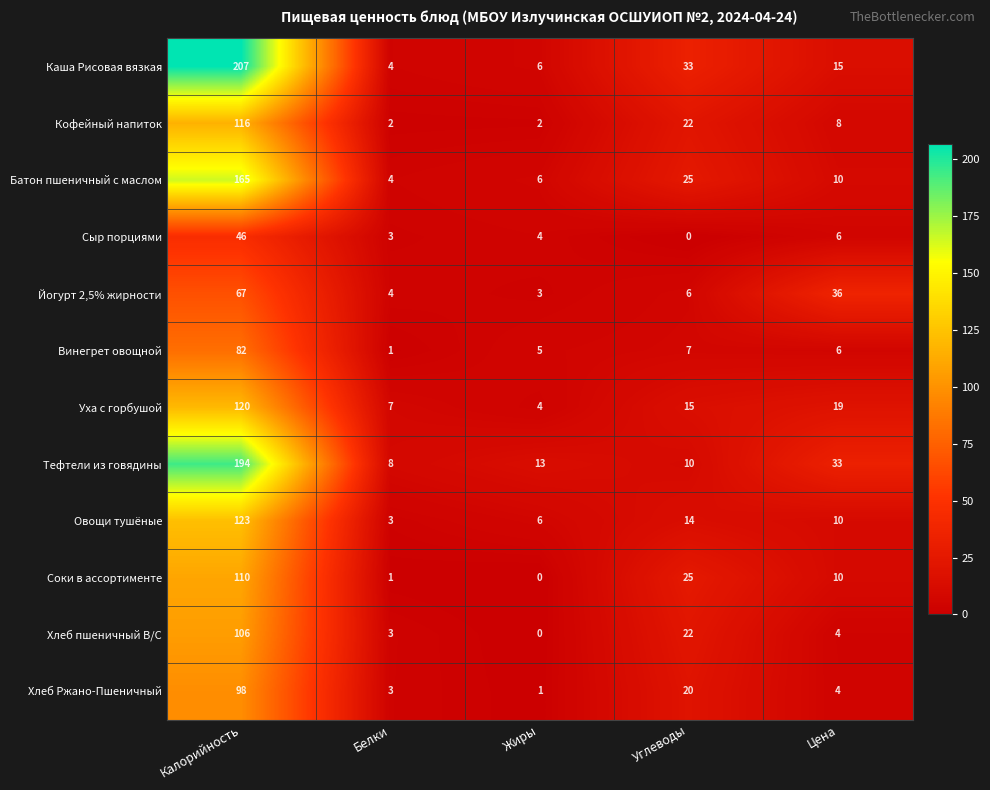

What is the difference between the second highest and second lowest values in the Уха с горбушой series?

12